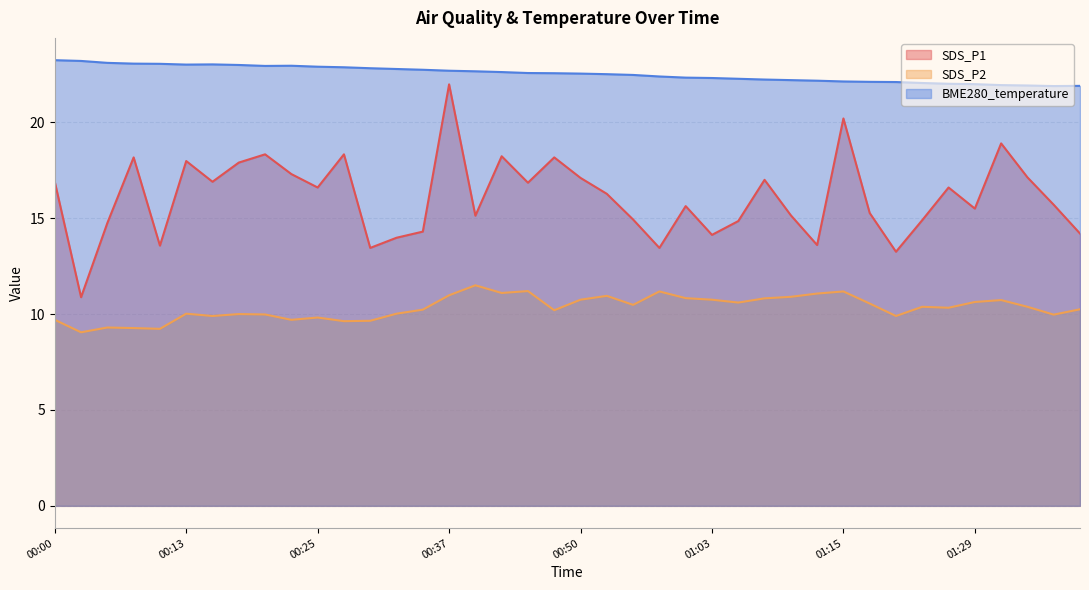

What is the maximum value for SDS_P2?

11.5